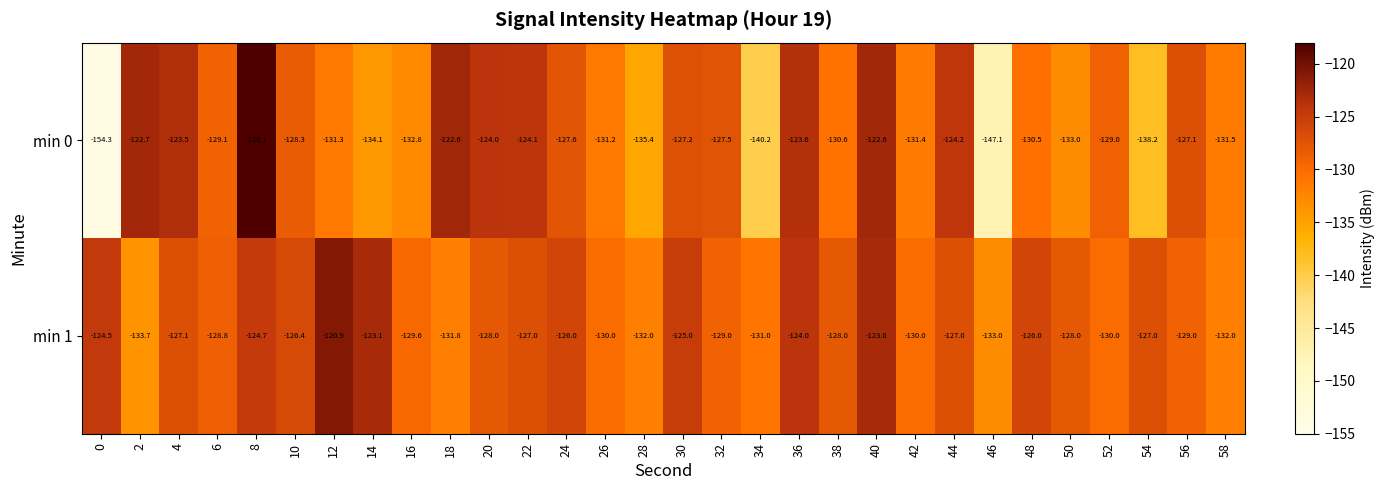

At which category is the sum across all series the highest?

8